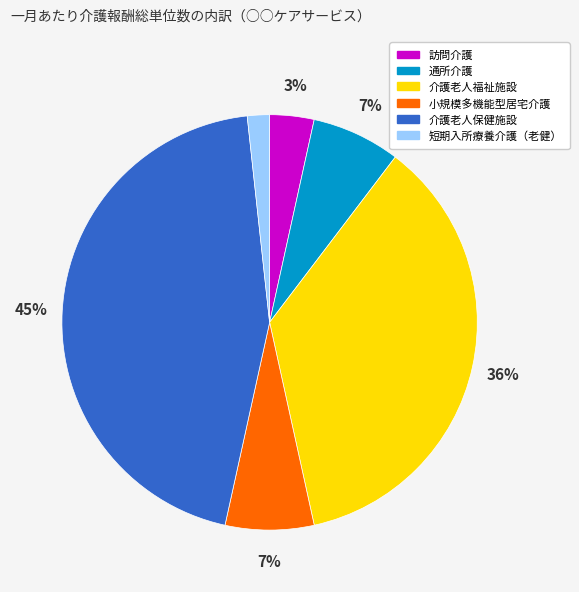

To the nearest percent, what is the combined percentage of 短期入所療養介護（老健） and 通所介護?

9%